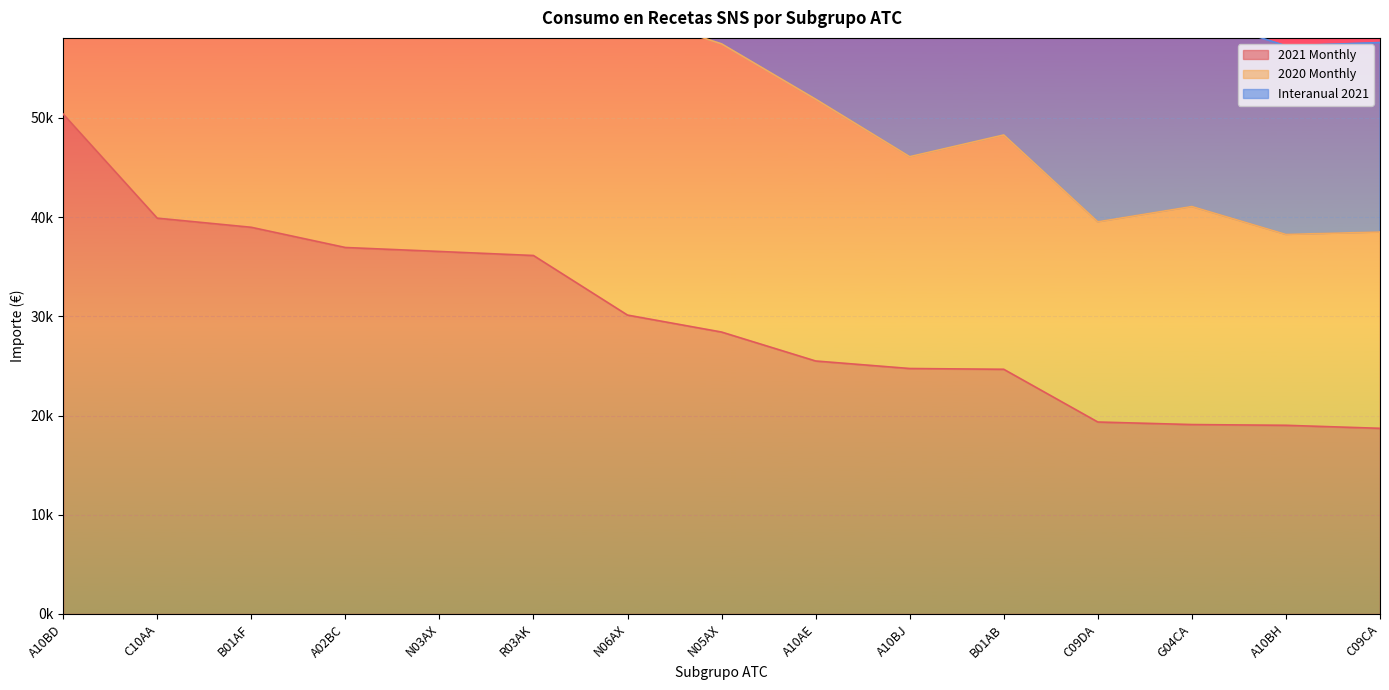

What is the value of the Interanual 2021 point at the 4th from the left?

110970.8